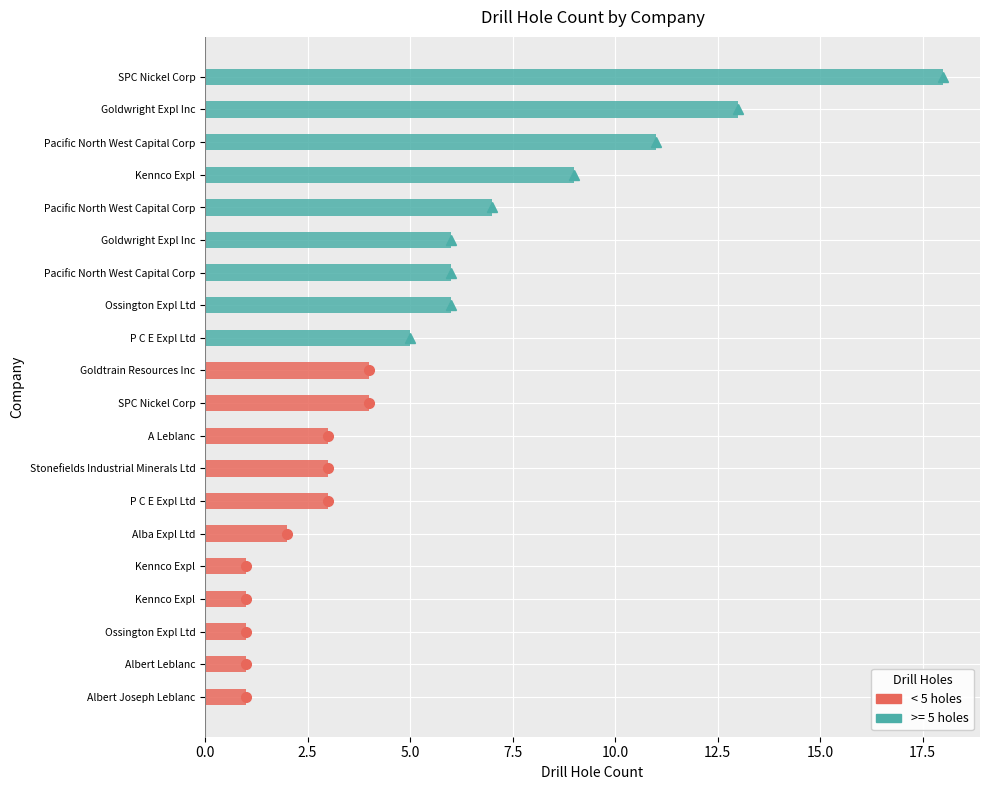

Reading left to right, list all the values displayed in this chart.

18	4	1	2	9	6	4	11	1	13	7	6	6	5	3	1	1	1	3	3